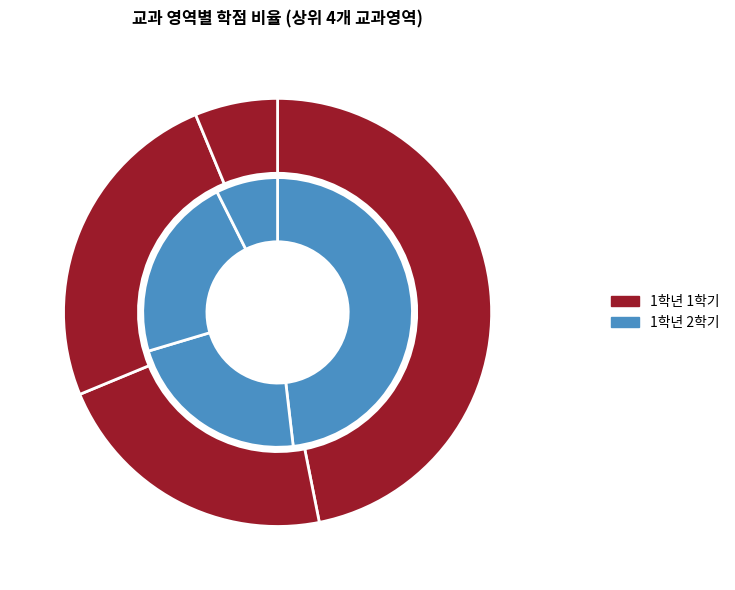

How many segments does this pie chart have?

5